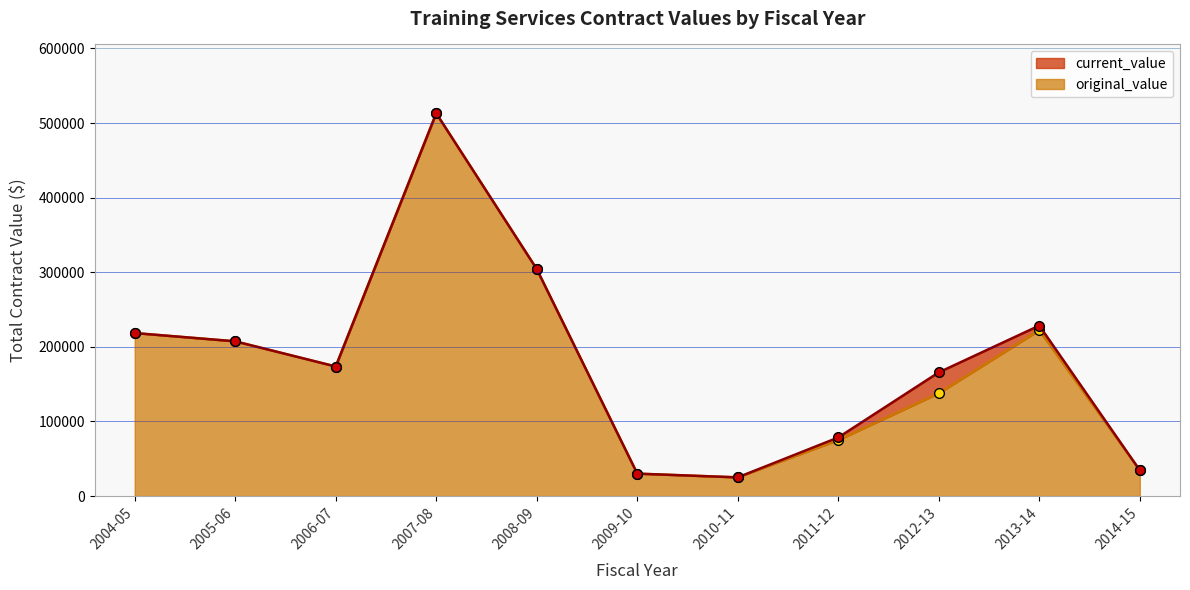

How many interior local peaks does the original_value series have?

2